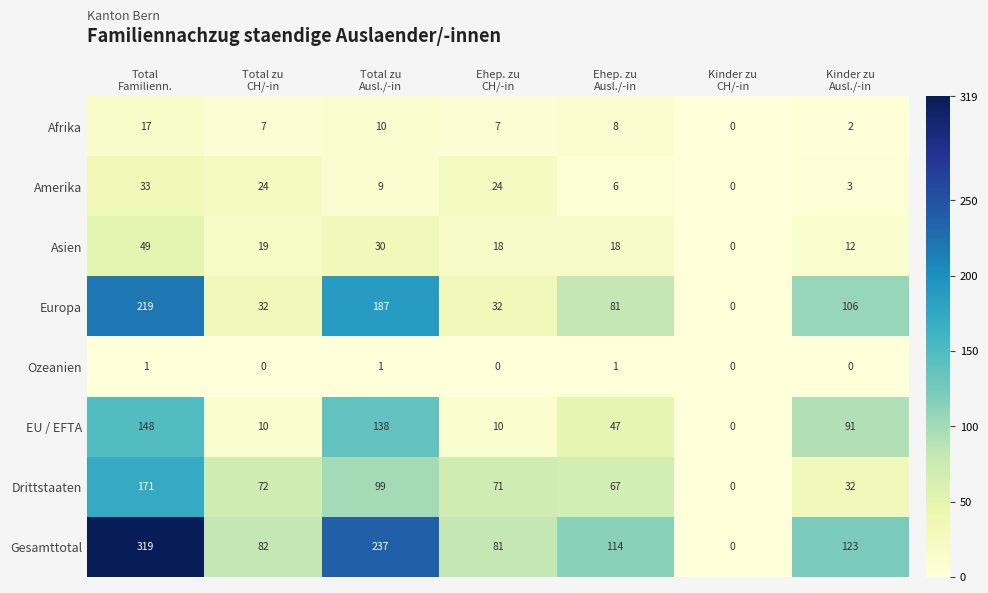

What is the highest value of the Europa series?

219